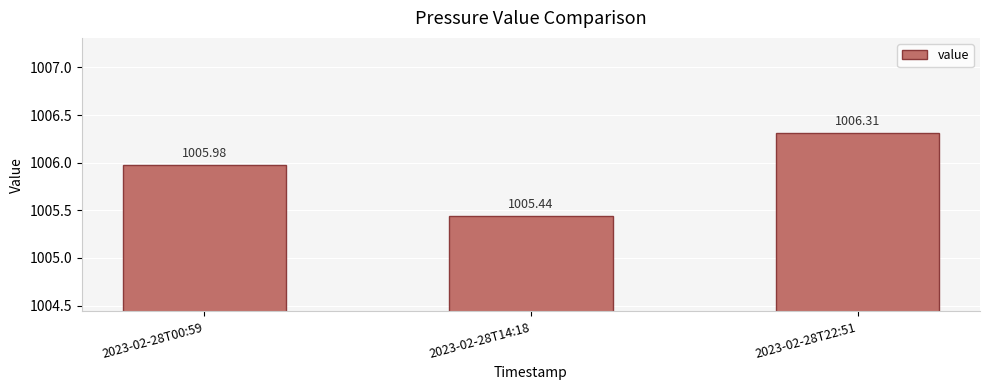

Does the chart contain any negative values?

No